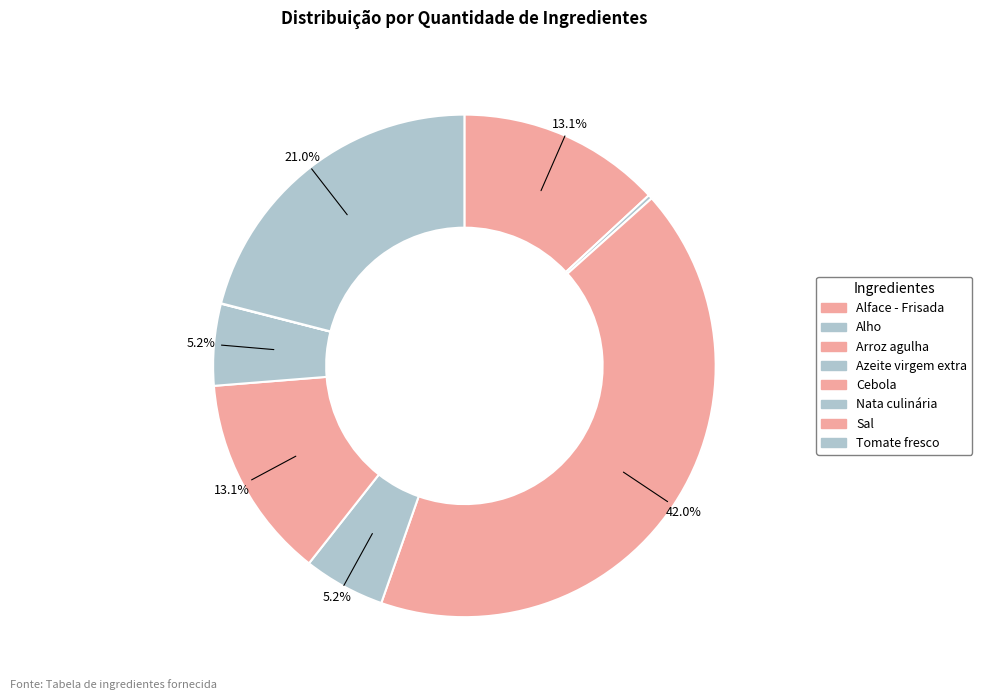

The Alface - Frisada slice represents 13% of the pie. True or false?

True